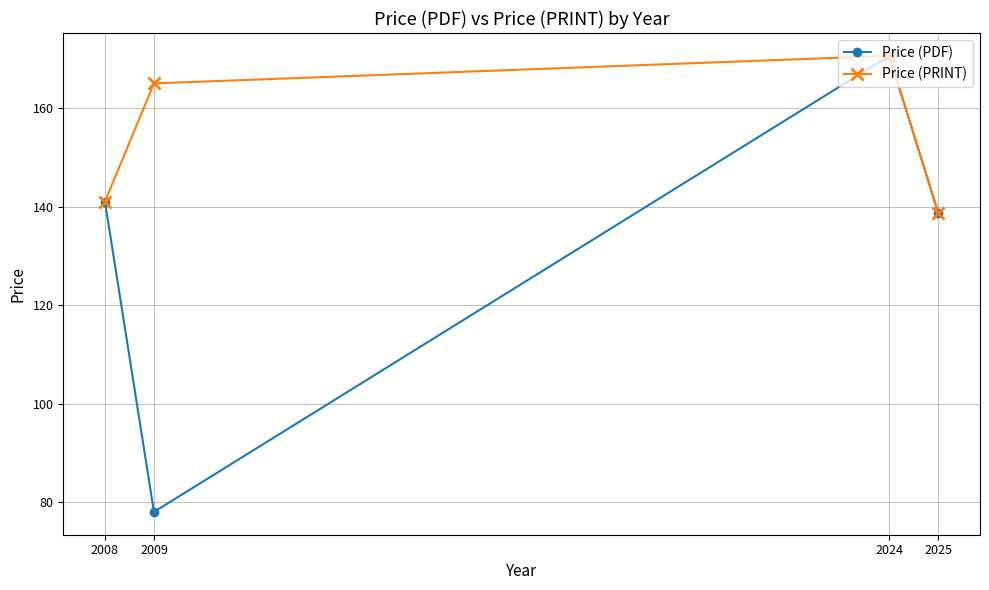

Count the number of categories in the chart.

4